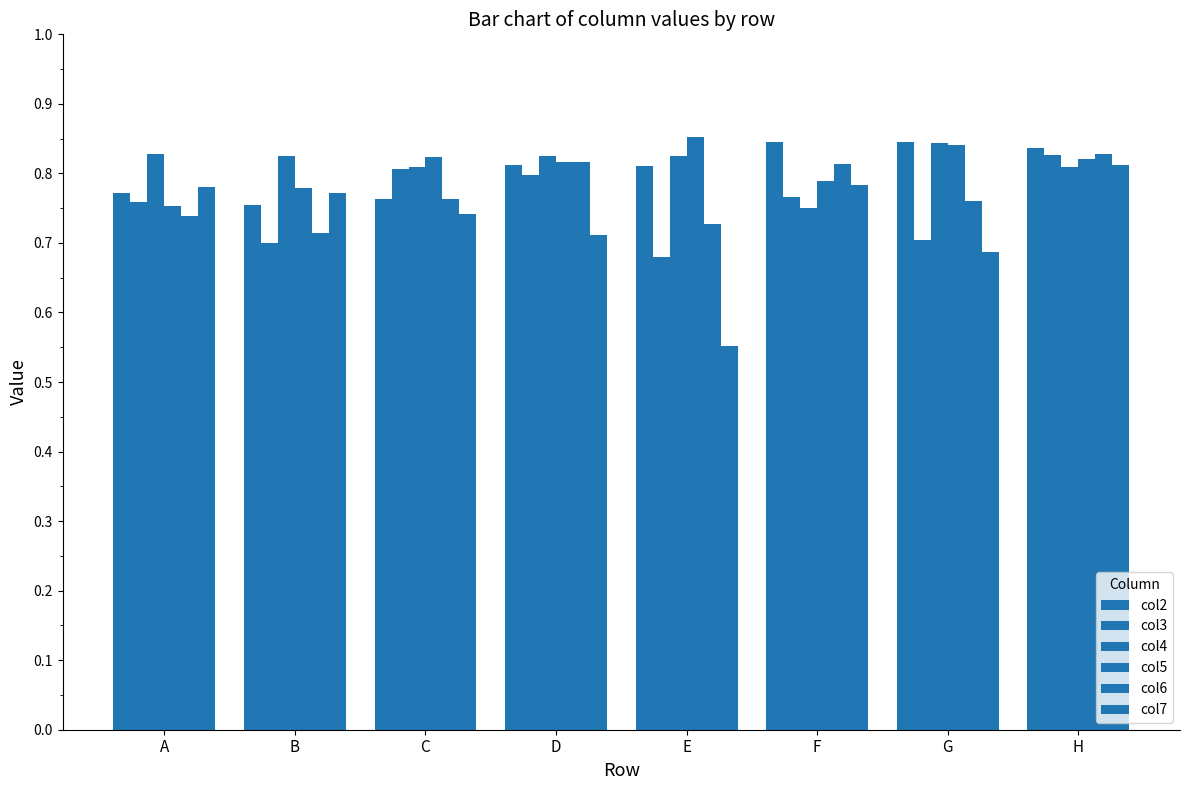

Between F and G, which is larger?

F